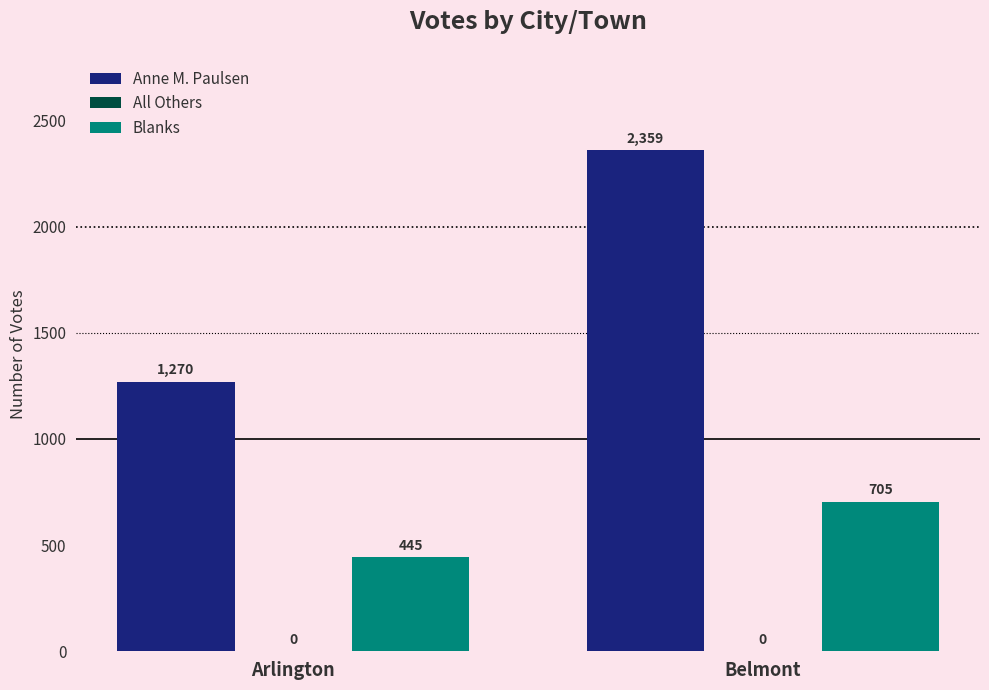

Reading left to right, list all the values displayed in this chart.

Anne M. Paulsen: 1270	2359
Blanks: 445	705